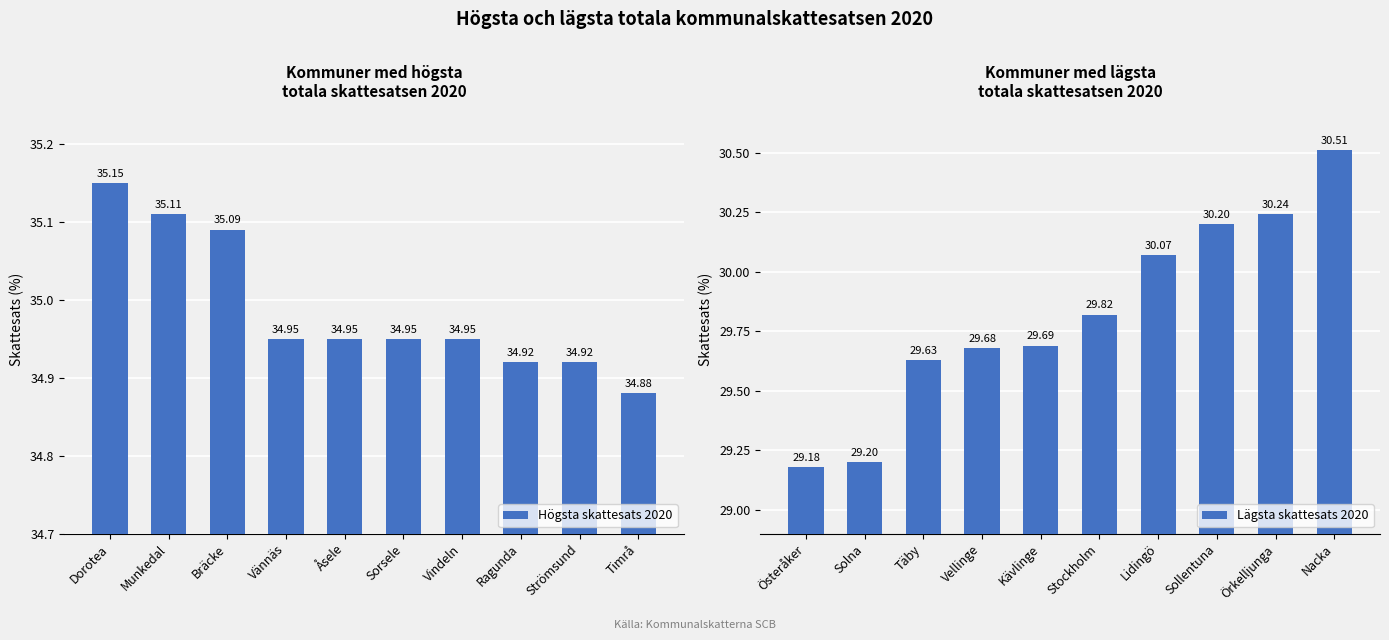

List the labels in order of Lägsta skattesats 2020 value, smallest first.

Österåker, Solna, Täby, Vellinge, Kävlinge, Stockholm, Lidingö, Sollentuna, Örkelljunga, Nacka